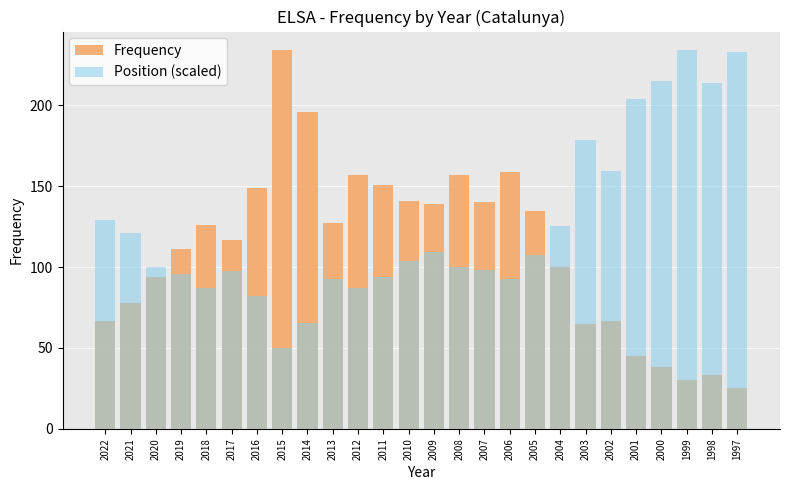

The value of Frequency at 2005 is 135.0. True or false?

True